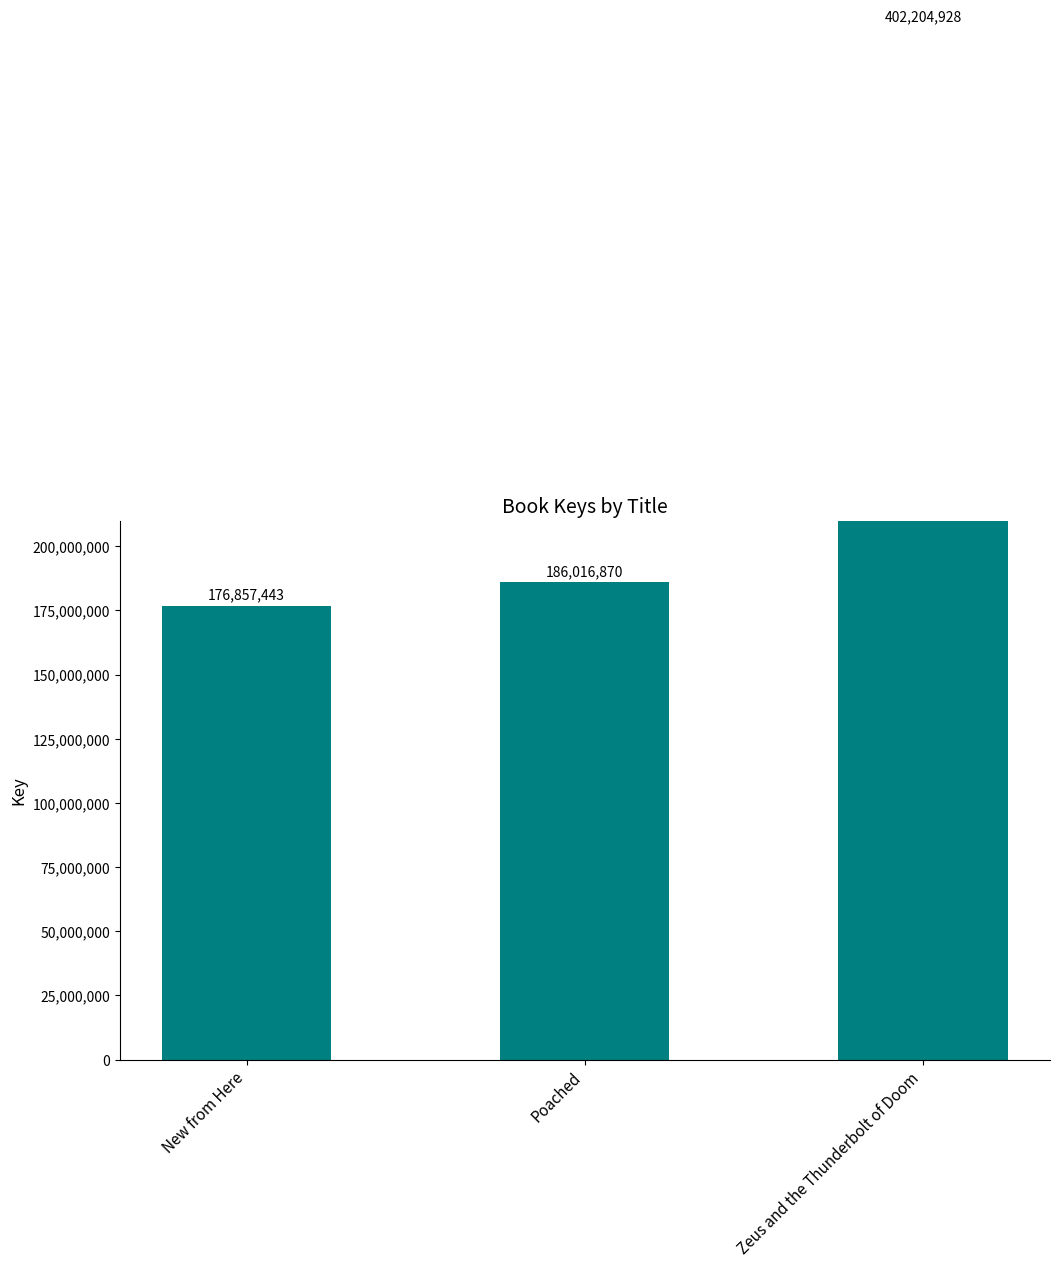

Are the bars grouped side by side (vs. stacked)?

No